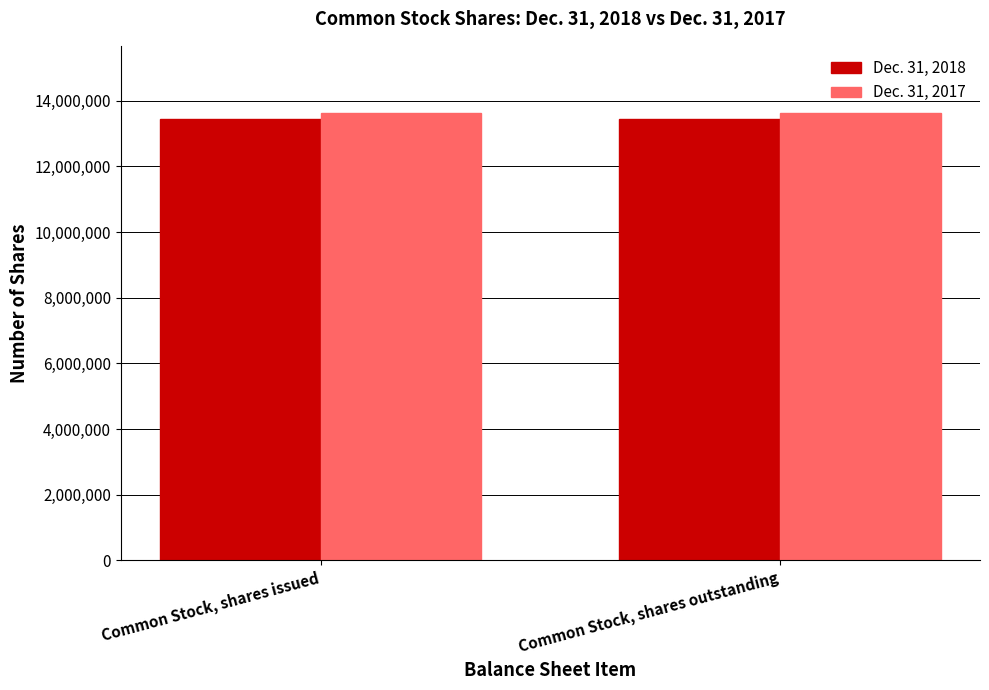

What is the sum of the Dec. 31, 2017 values at Common Stock, shares outstanding and Common Stock, shares issued?

27251538